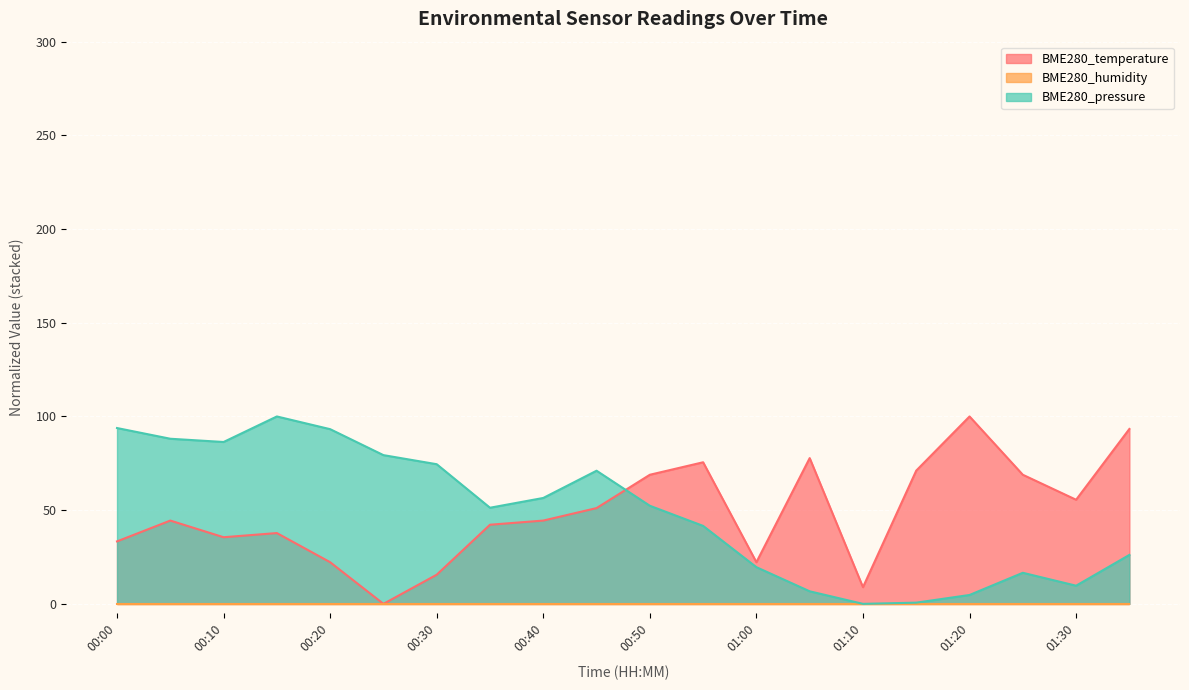

Where does the BME280_pressure series first go above 52?

00:00